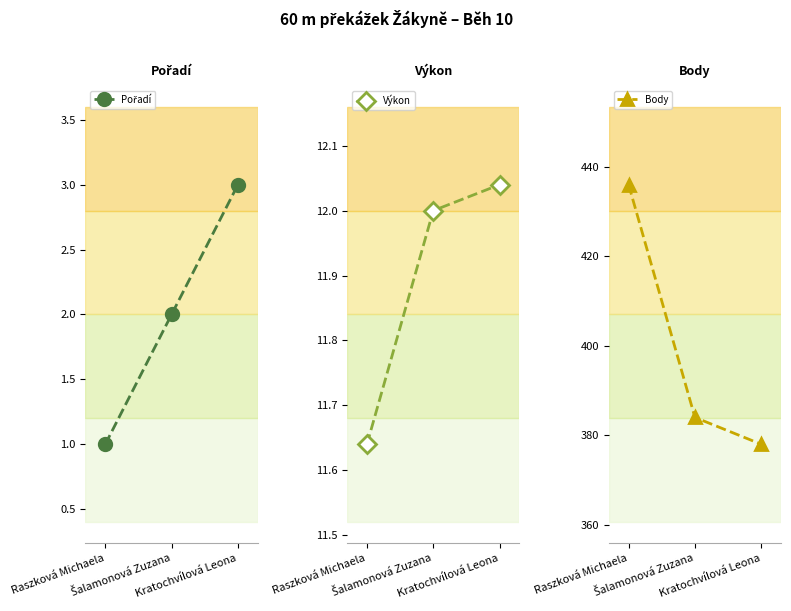

What is the spread (max minus min) of values at Raszková Michaela?

435.0